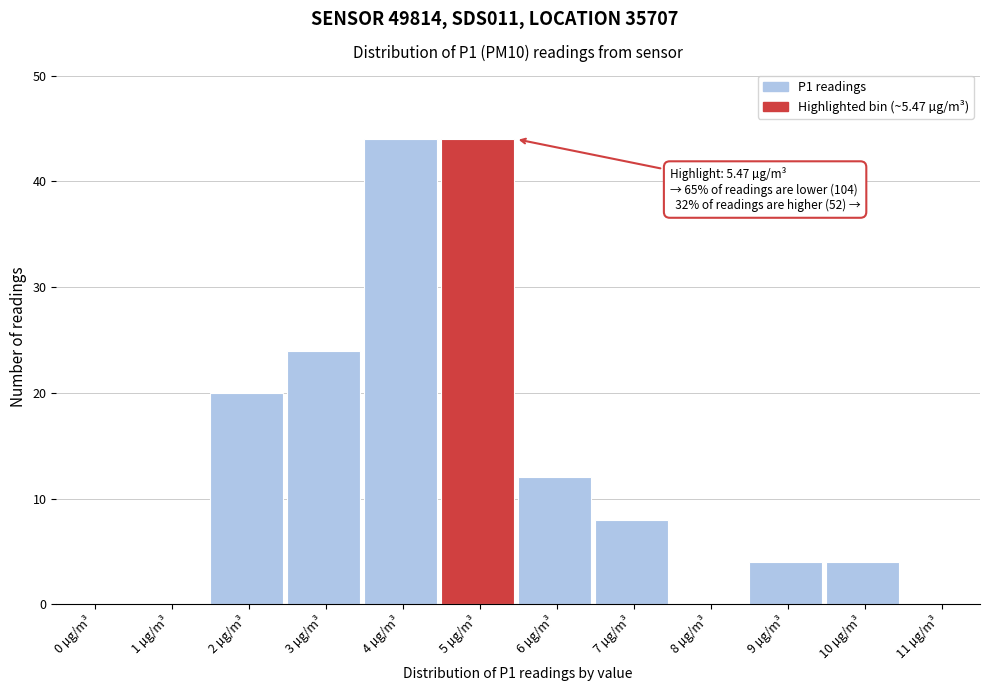

Reading right to left, list all the values displayed in this chart.

11 µg/m³=0	10 µg/m³=4	9 µg/m³=4	8 µg/m³=0	7 µg/m³=8	6 µg/m³=12	5 µg/m³=44	4 µg/m³=44	3 µg/m³=24	2 µg/m³=20	1 µg/m³=0	0 µg/m³=0